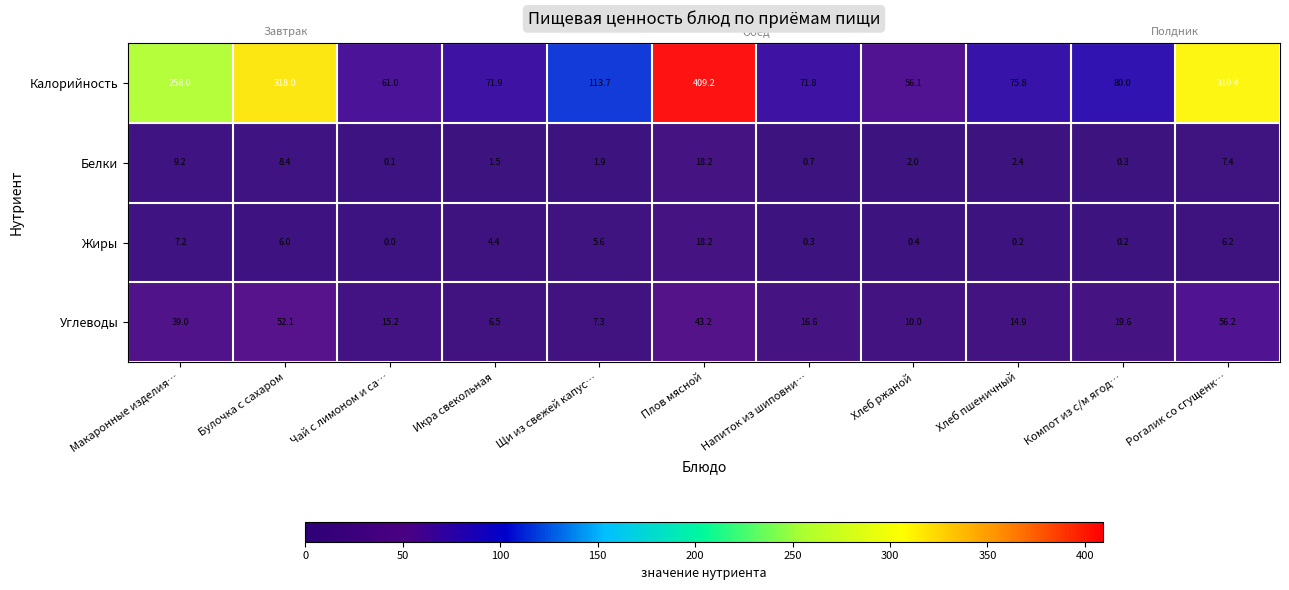

What value does the Калорийность series have at Плов мясной?

409.2